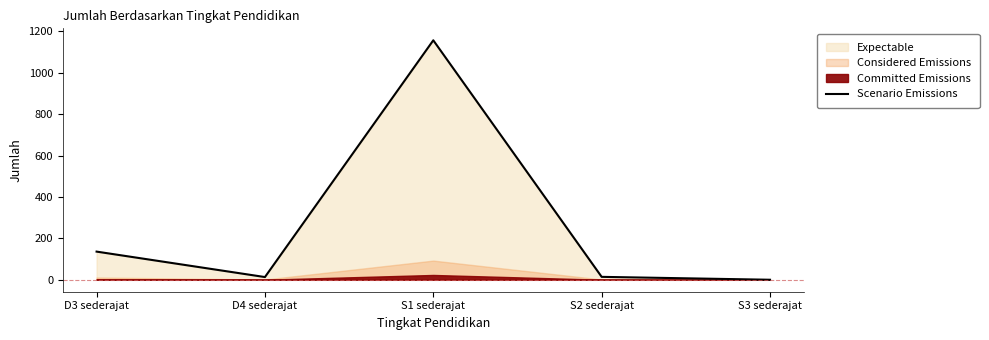

List the labels in order of value, largest first.

S1 sederajat, D3 sederajat, S2 sederajat, D4 sederajat, S3 sederajat